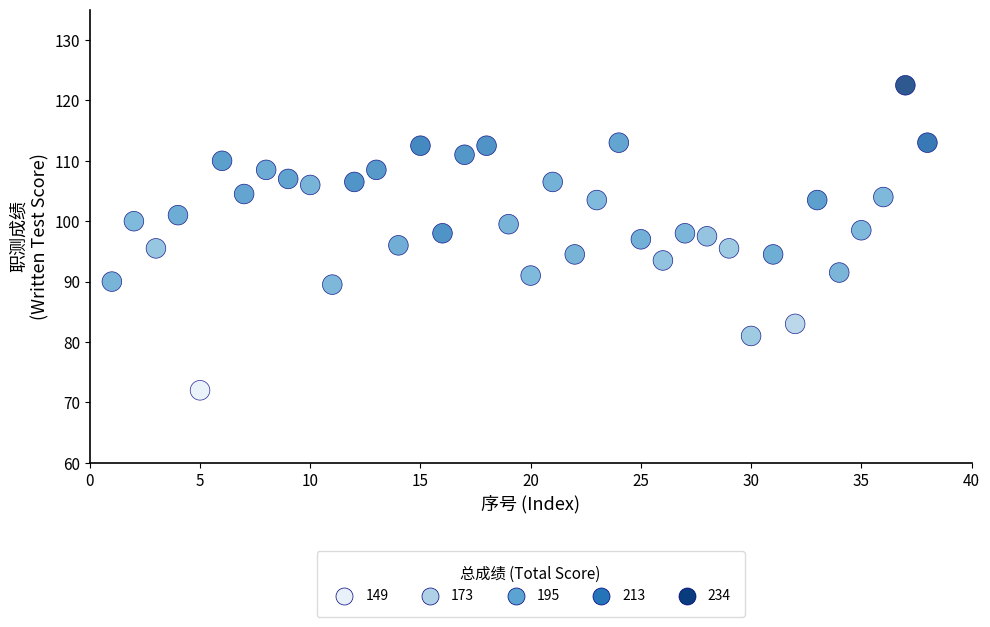

What is the range of Y values (max minus min)?

50.5